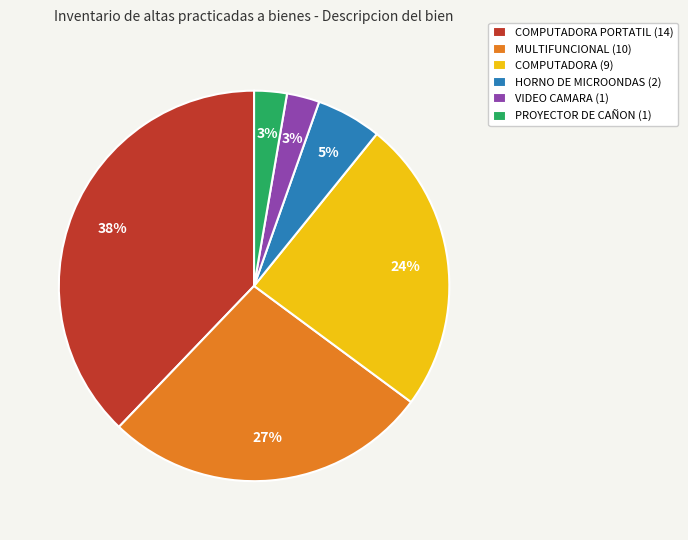

To the nearest percent, what is the average slice percentage?

17%